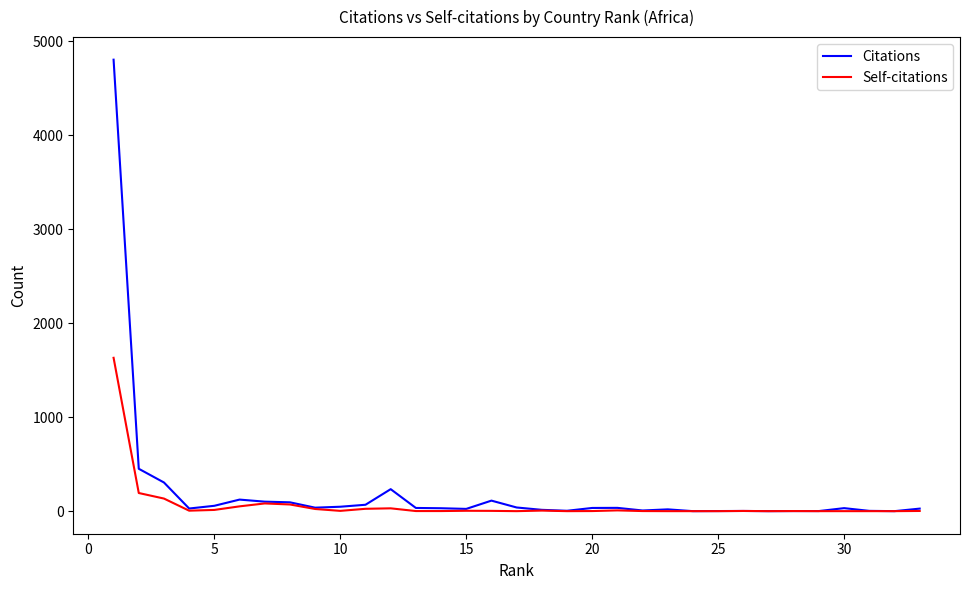

Which series has the widest spread of values?

Citations